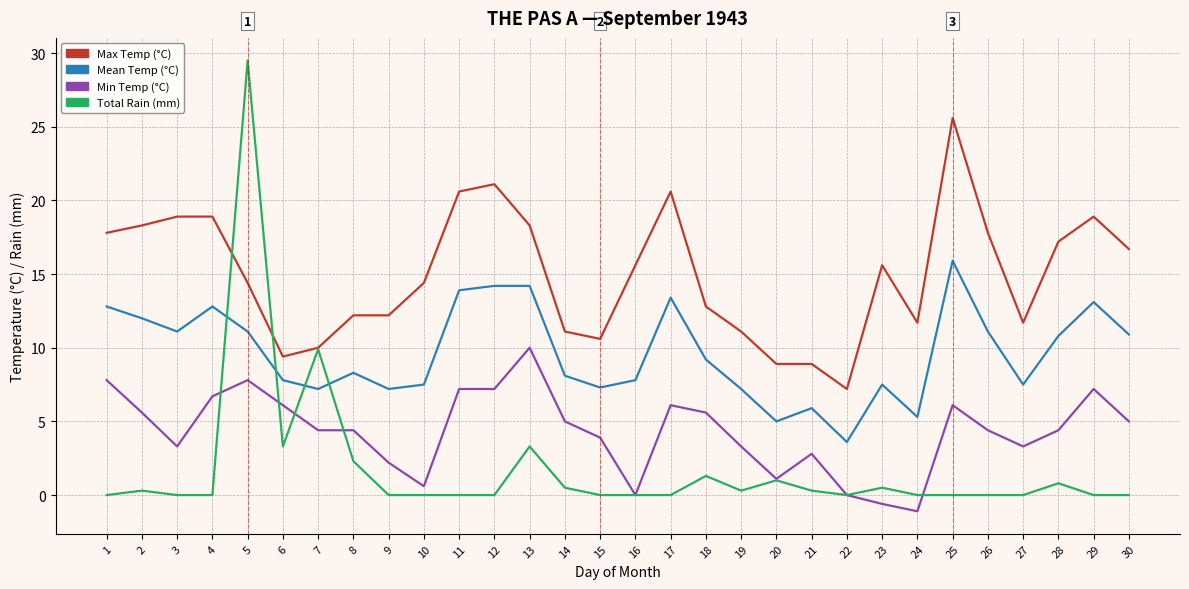

At which label does Mean Temp (°C) reach its peak?

25